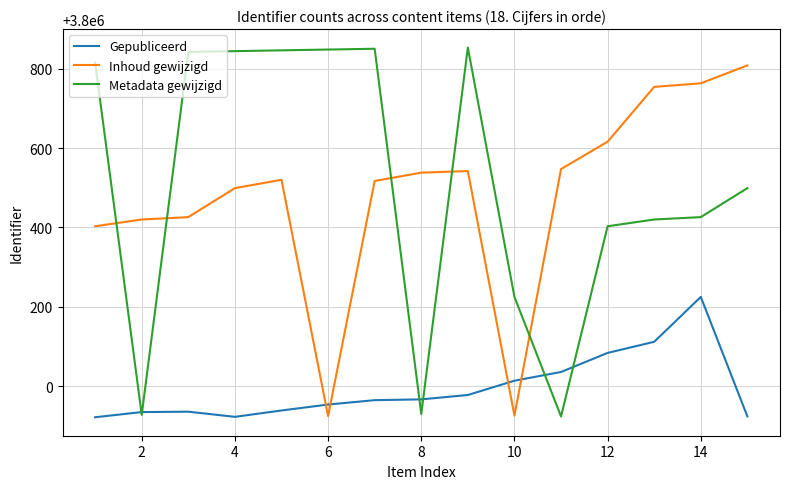

Which series has the largest range (max minus min)?

Metadata gewijzigd